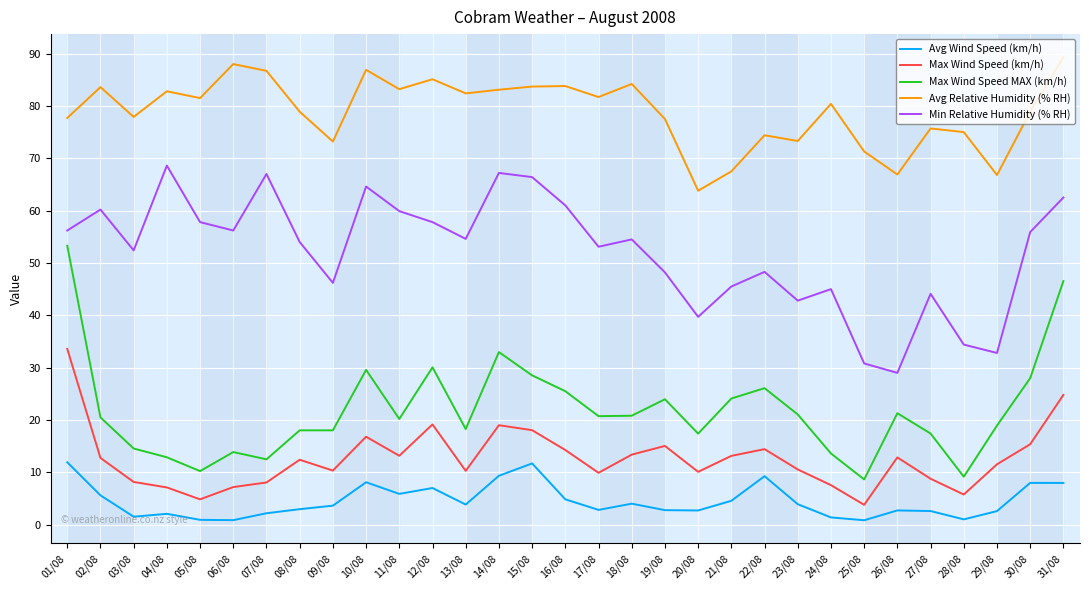

Where does the Avg Relative Humidity (% RH) series first go above 80?

02/08